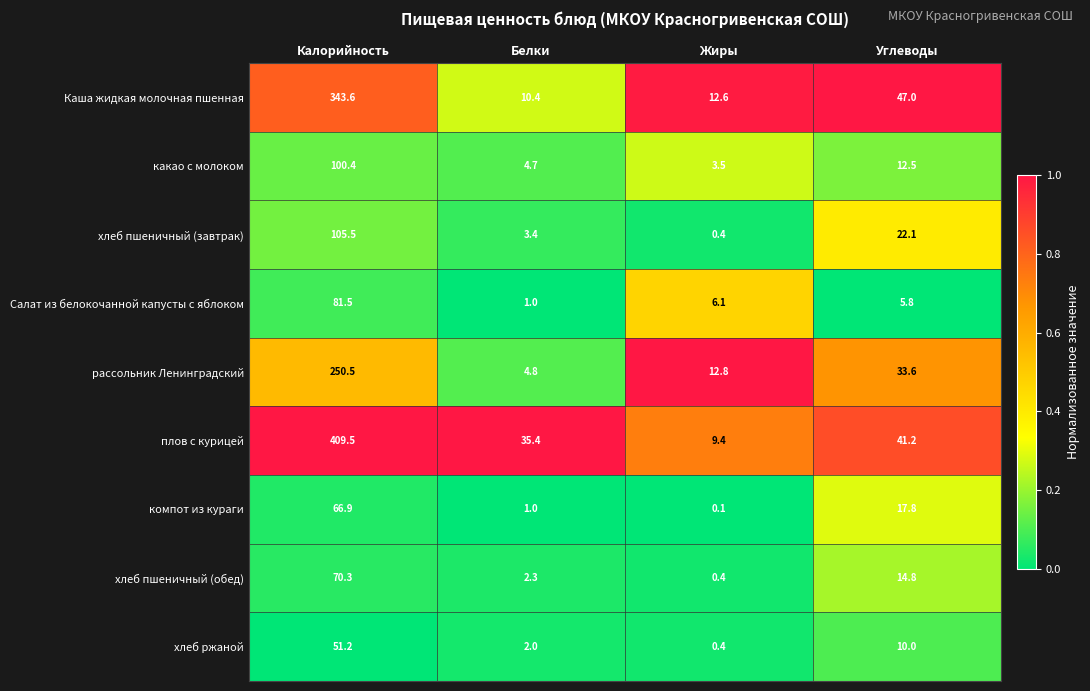

Which series has the largest range (max minus min)?

плов с курицей